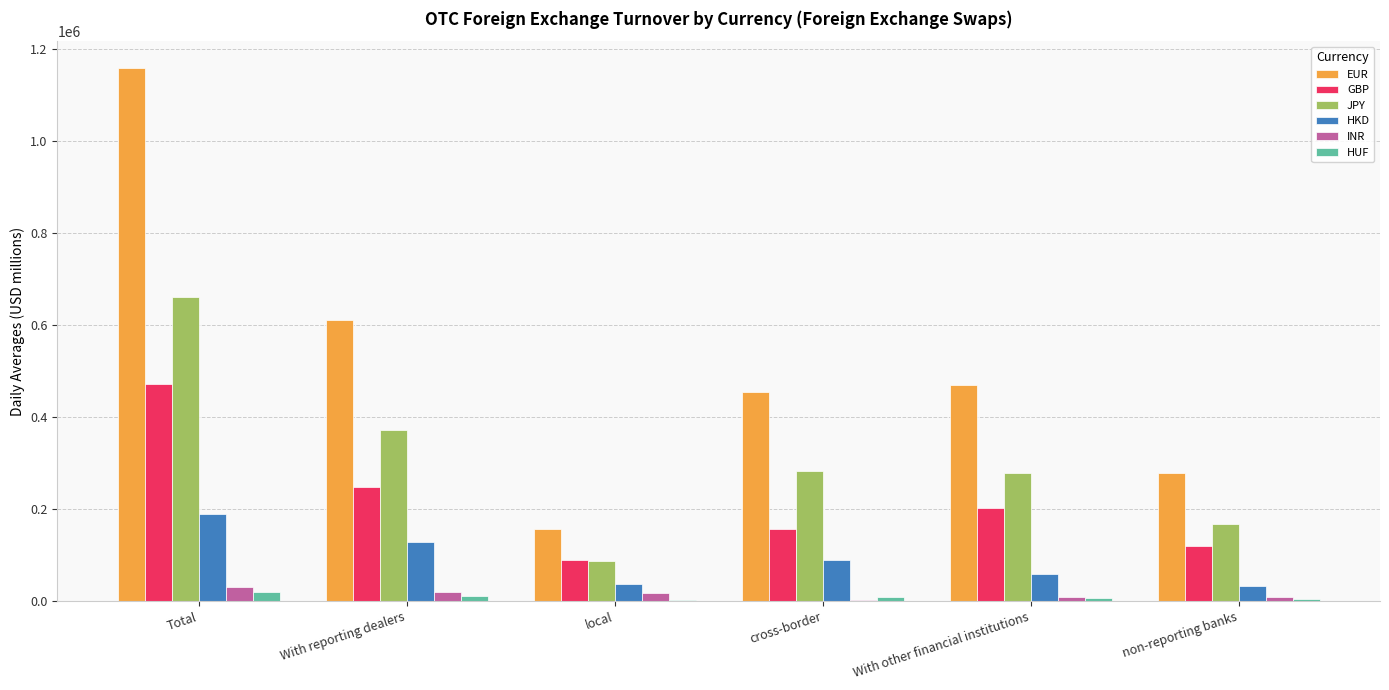

At which label does INR reach its peak?

Total